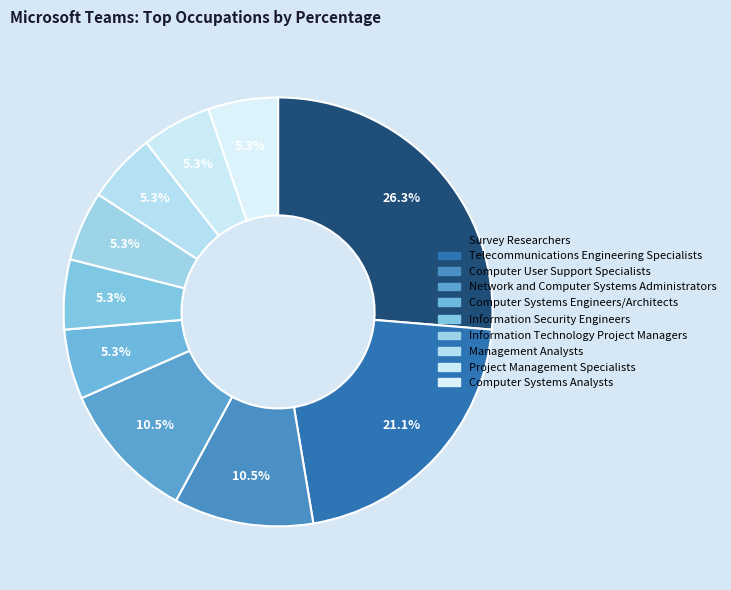

Which slice is the largest?

Survey Researchers